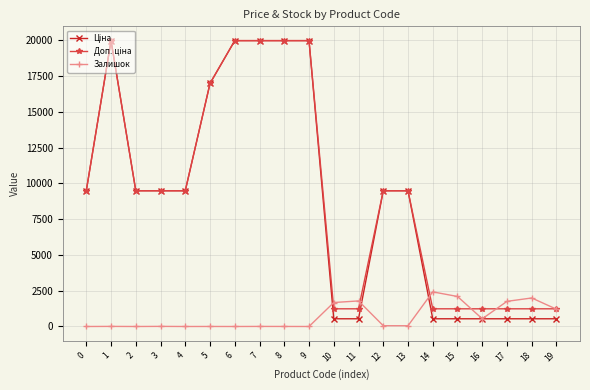

What is the greatest value displayed?

19964.2